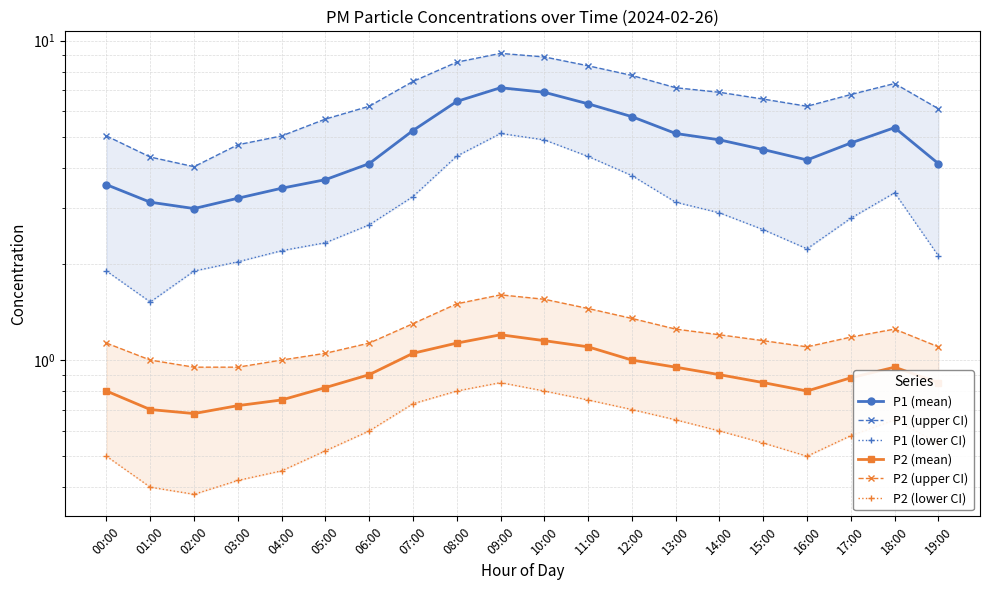

What is the total value across all series at 10:00?

24.2